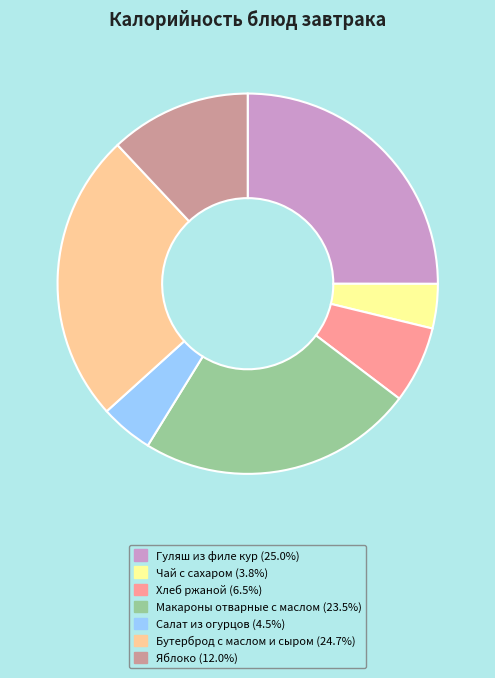

Approximately how many times larger is the value at Яблоко (12.0%) compared to Салат из огурцов (4.5%)?

2.7